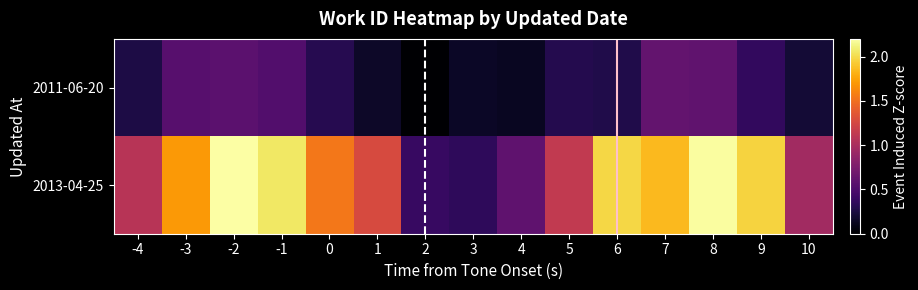

At which category is the sum across all series the highest?

8